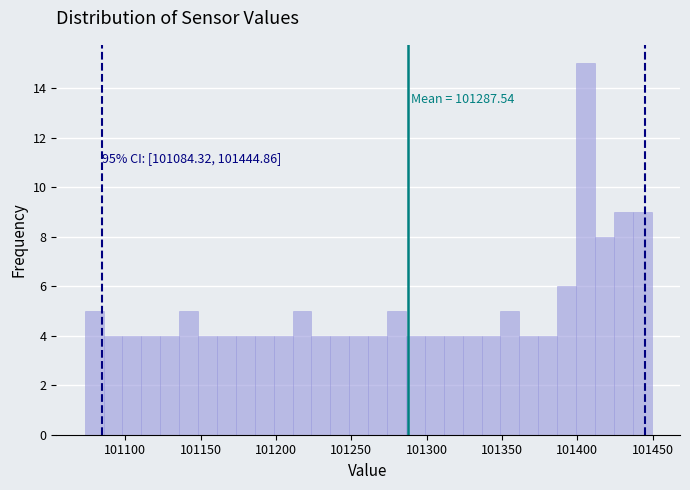

Around what value on the x-axis is the tallest bar? Give the approximate position of its centre, as read against the axis.

101405